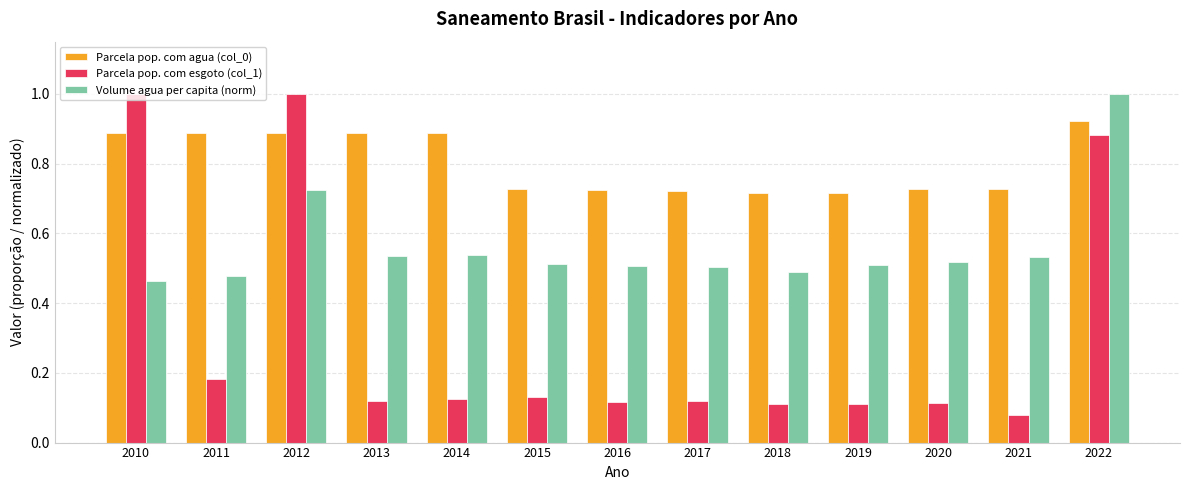

How many data points does each series have?

13